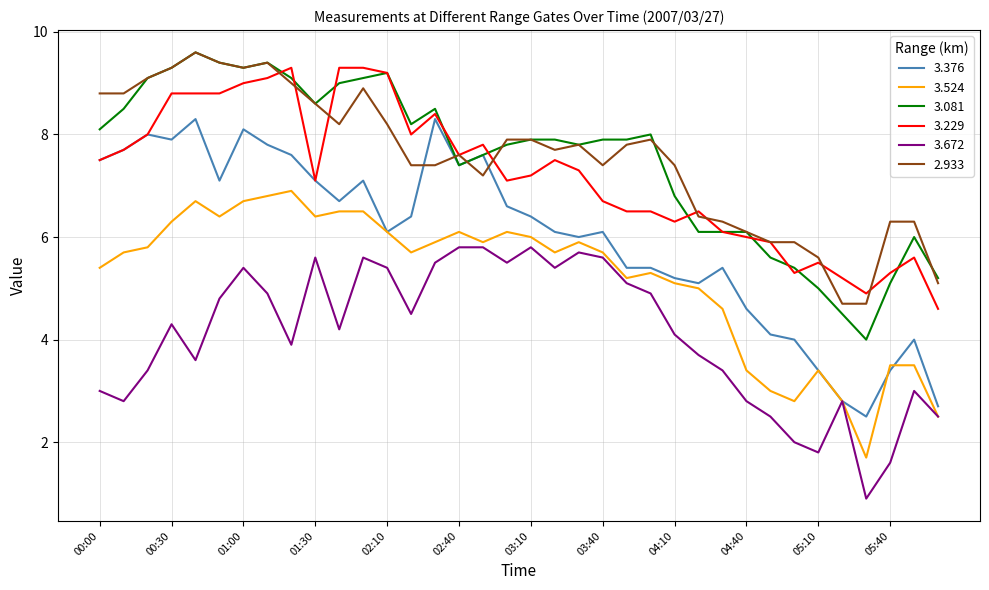

Reading left to right, transcribe all the data shown in this chart.

3.376: 7.5	7.7	8.0	7.9	8.3	7.1	8.1	7.8	7.6	7.1	6.7	7.1	6.1	6.4	8.3	7.4	7.6	6.6	6.4	6.1	6.0	6.1	5.4	5.4	5.2	5.1	5.4	4.6	4.1	4.0	3.4	2.8	2.5	3.4	4.0	2.7
3.524: 5.4	5.7	5.8	6.3	6.7	6.4	6.7	6.8	6.9	6.4	6.5	6.5	6.1	5.7	5.9	6.1	5.9	6.1	6.0	5.7	5.9	5.7	5.2	5.3	5.1	5.0	4.6	3.4	3.0	2.8	3.4	2.8	1.7	3.5	3.5	2.5
3.081: 8.1	8.5	9.1	9.3	9.6	9.4	9.3	9.4	9.1	8.6	9.0	9.1	9.2	8.2	8.5	7.4	7.6	7.8	7.9	7.9	7.8	7.9	7.9	8.0	6.8	6.1	6.1	6.1	5.6	5.4	5.0	4.5	4.0	5.1	6.0	5.2
3.229: 7.5	7.7	8.0	8.8	8.8	8.8	9.0	9.1	9.3	7.1	9.3	9.3	9.2	8.0	8.4	7.6	7.8	7.1	7.2	7.5	7.3	6.7	6.5	6.5	6.3	6.5	6.1	6.0	5.9	5.3	5.5	5.2	4.9	5.3	5.6	4.6
3.672: 3.0	2.8	3.4	4.3	3.6	4.8	5.4	4.9	3.9	5.6	4.2	5.6	5.4	4.5	5.5	5.8	5.8	5.5	5.8	5.4	5.7	5.6	5.1	4.9	4.1	3.7	3.4	2.8	2.5	2.0	1.8	2.8	0.9	1.6	3.0	2.5
2.933: 8.8	8.8	9.1	9.3	9.6	9.4	9.3	9.4	9.0	8.6	8.2	8.9	8.2	7.4	7.4	7.6	7.2	7.9	7.9	7.7	7.8	7.4	7.8	7.9	7.4	6.4	6.3	6.1	5.9	5.9	5.6	4.7	4.7	6.3	6.3	5.1